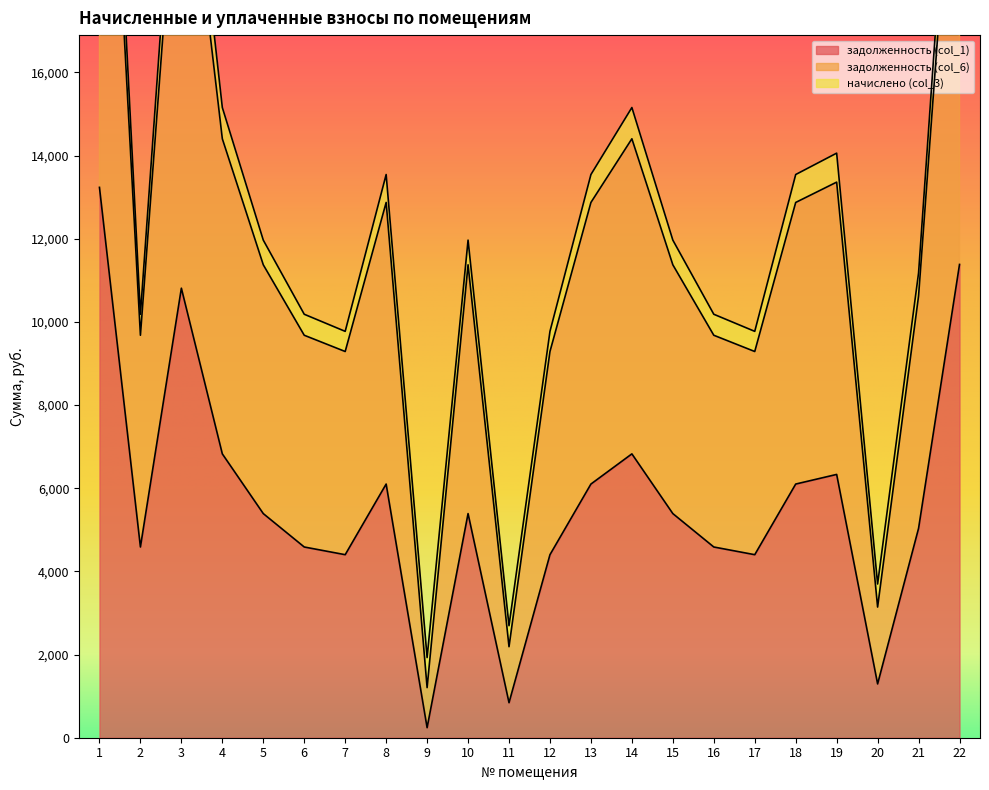

What is the minimum value shown in the chart?

241.0